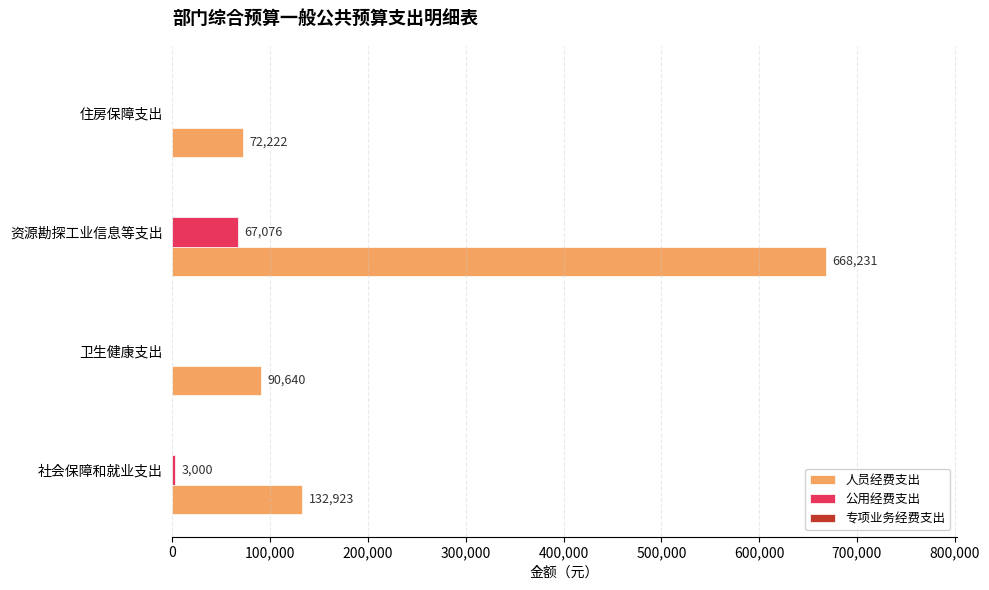

Is it true that 公用经费支出 equals 3000 at 社会保障和就业支出?

True